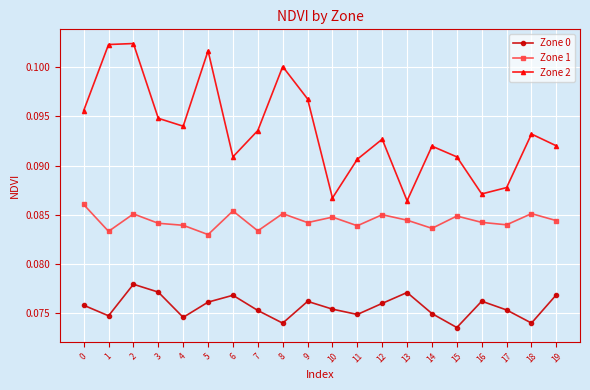

Which series changed the most between 13 and 19?

Zone 2